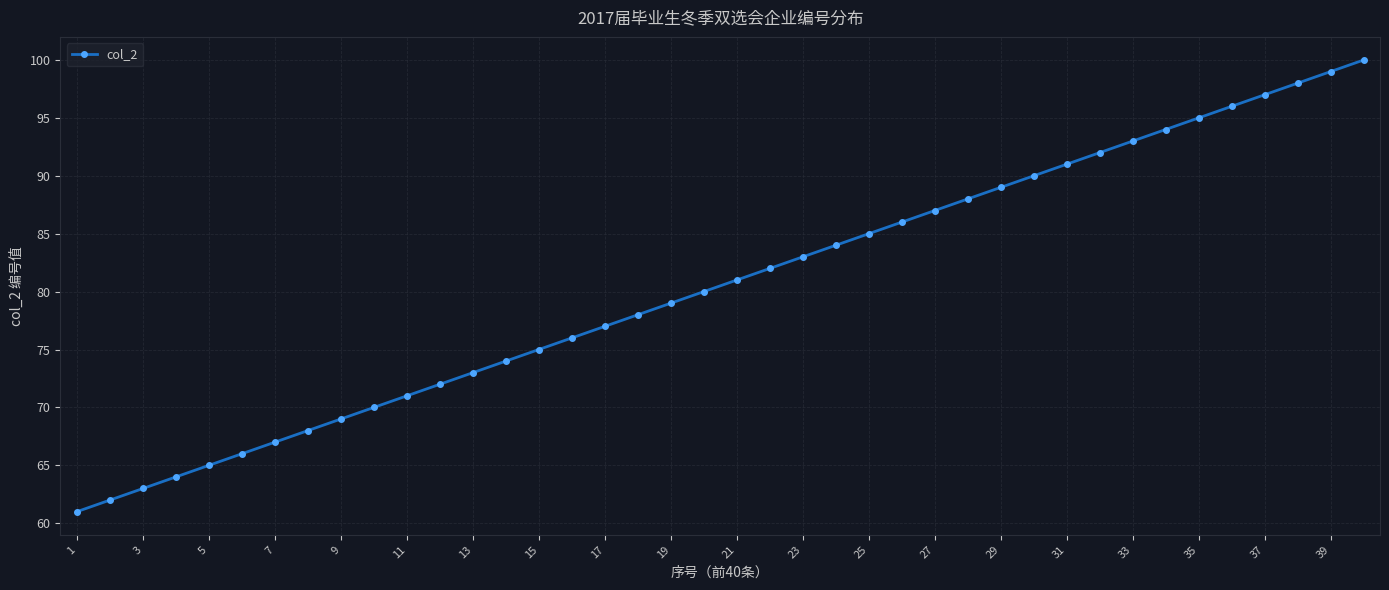

What is the value of the 29th point from the left?

89